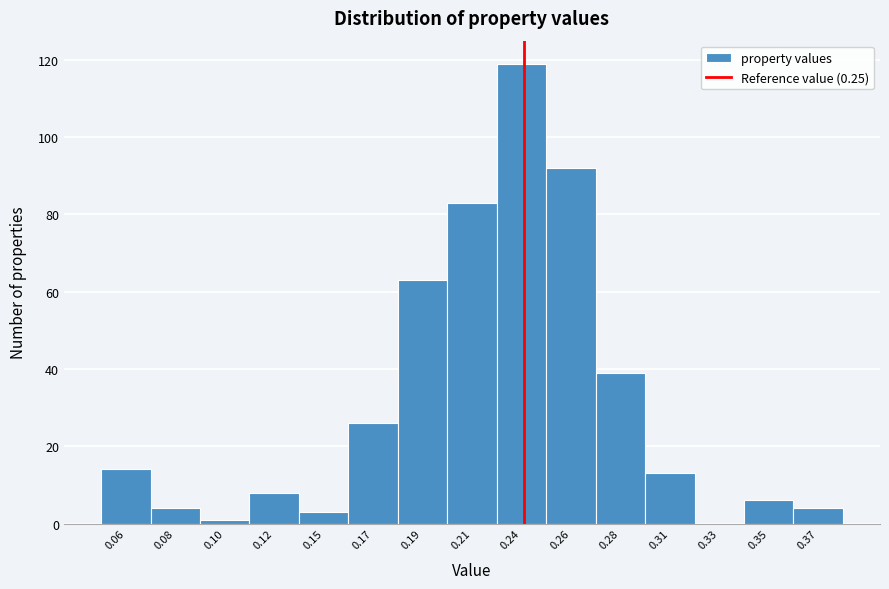

Reading right to left, what are all the values shown in this chart?

0.37=4	0.35=6	0.33=0	0.31=13	0.28=39	0.26=92	0.24=119	0.21=83	0.19=63	0.17=26	0.15=3	0.12=8	0.10=1	0.08=4	0.06=14